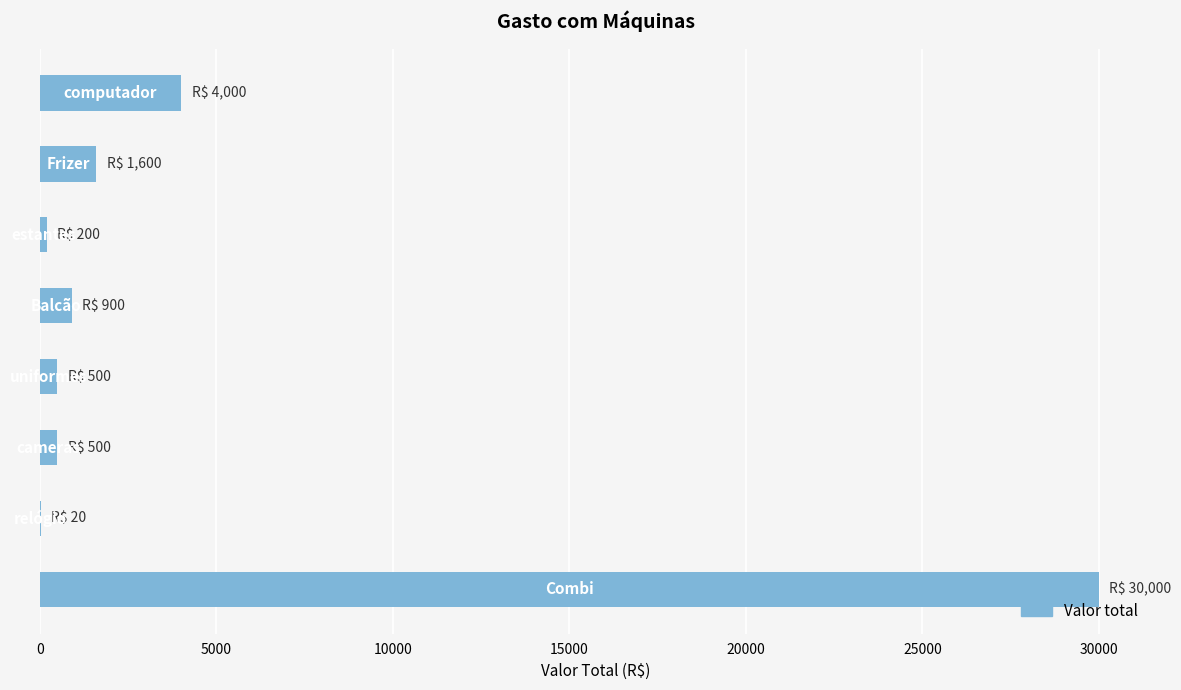

What is the maximum value shown in the chart?

30000